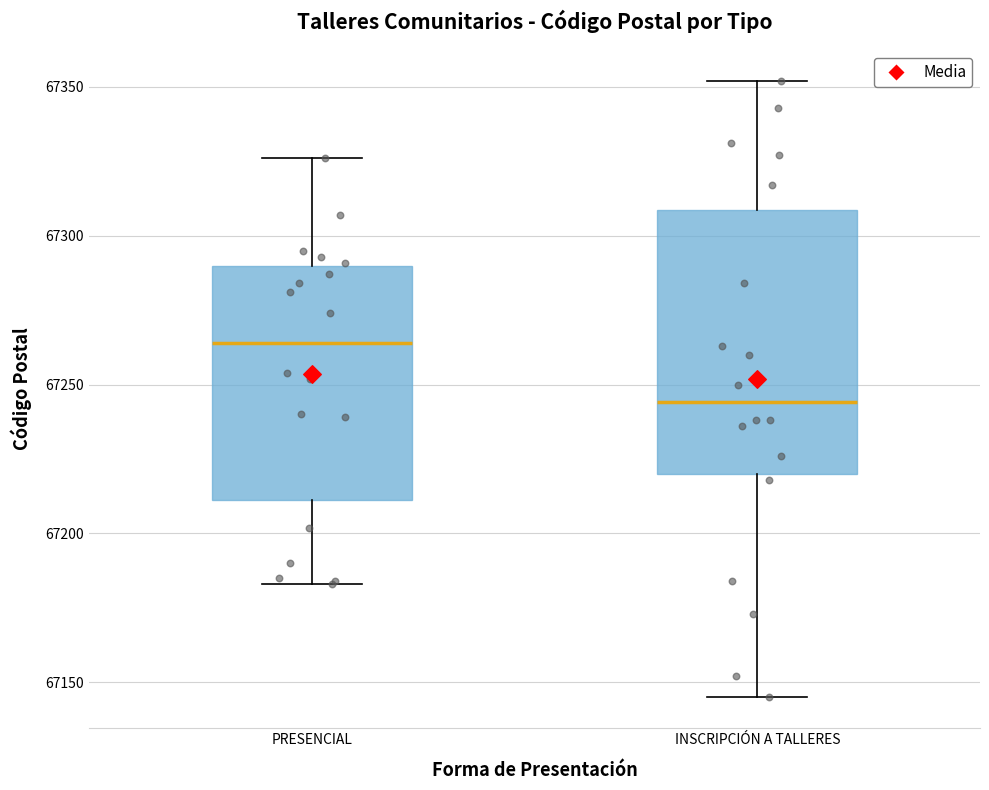

Comparing the boxes themselves (not the whiskers), which one is the tallest?

INSCRIPCIÓN A TALLERES